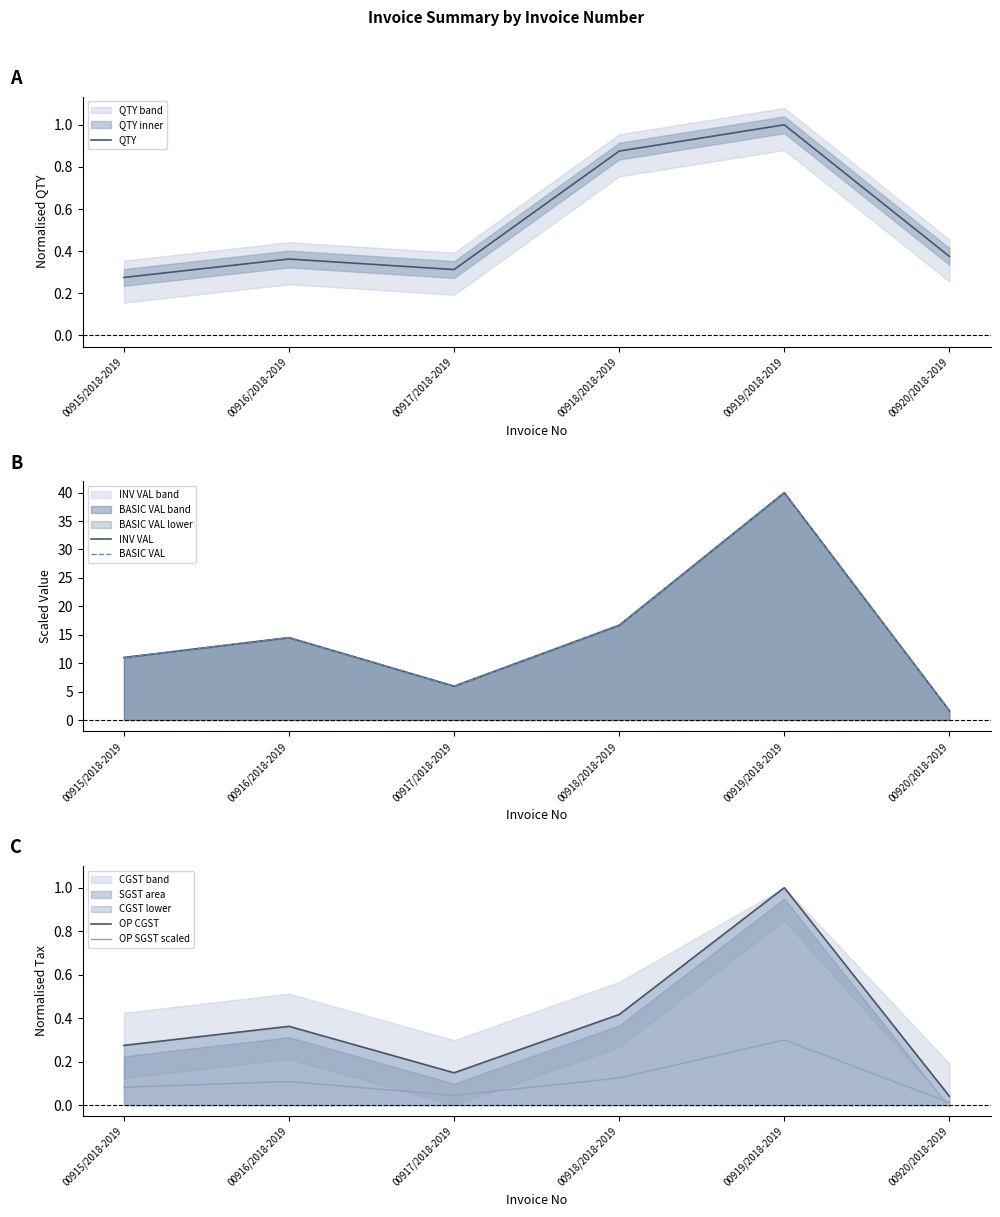

What is the spread (max minus min) of values at 00918/2018-2019?

16.5